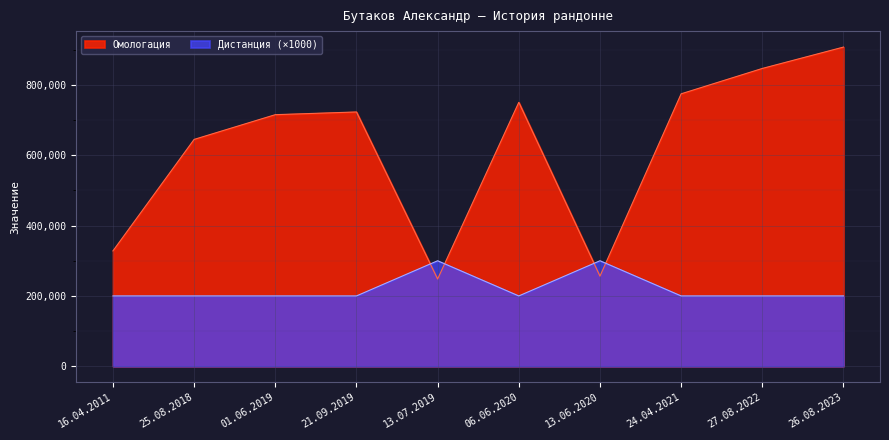

Reading right to left, extract all data points from this chart.

Омологация: 26.08.2023=907538	27.08.2022=846773	24.04.2021=774661	13.06.2020=256275	06.06.2020=750396	13.07.2019=248082	21.09.2019=723038	01.06.2019=715329	25.08.2018=645002	16.04.2011=328049
Дистанция: 26.08.2023=200000	27.08.2022=200000	24.04.2021=200000	13.06.2020=300000	06.06.2020=200000	13.07.2019=300000	21.09.2019=200000	01.06.2019=200000	25.08.2018=200000	16.04.2011=200000